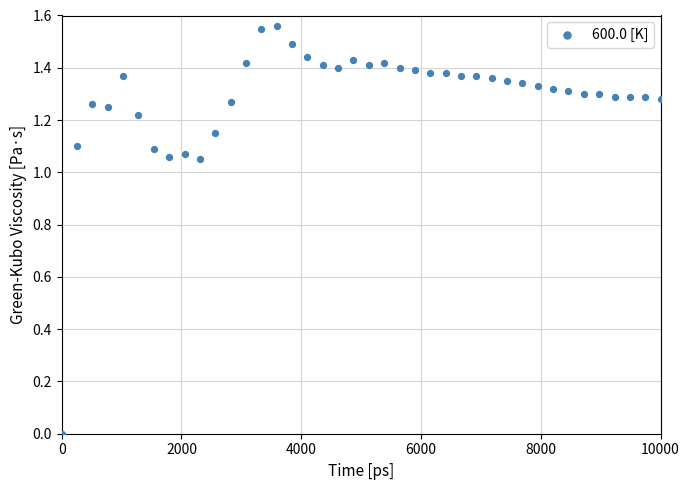

What is the range of X values (max minus min)?

10000.0